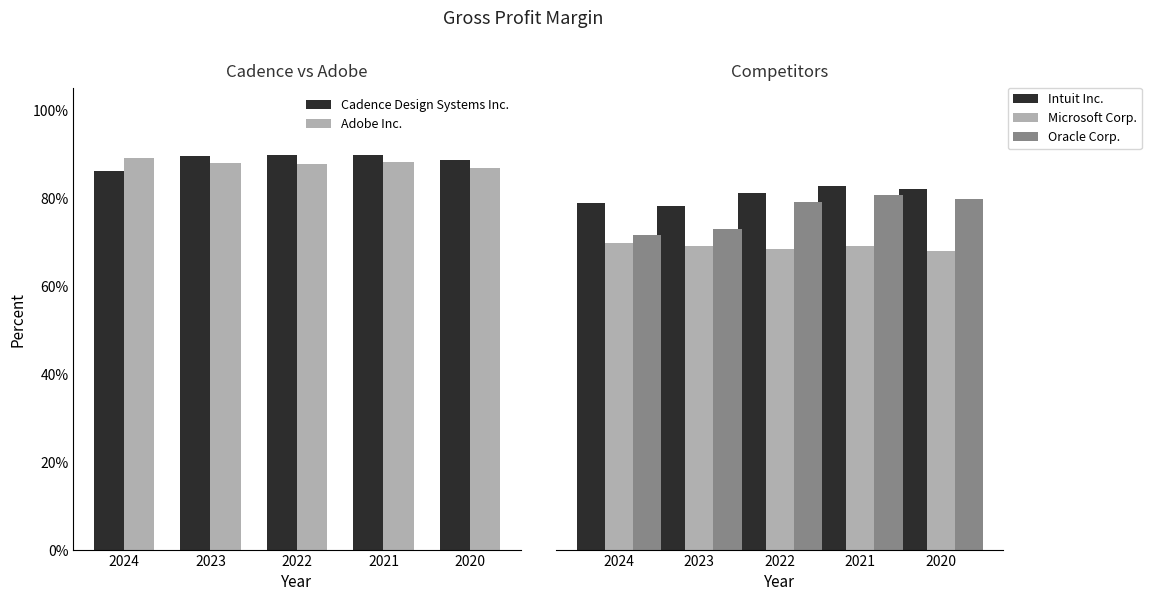

What is the sum of all Oracle Corp. values?

3.8